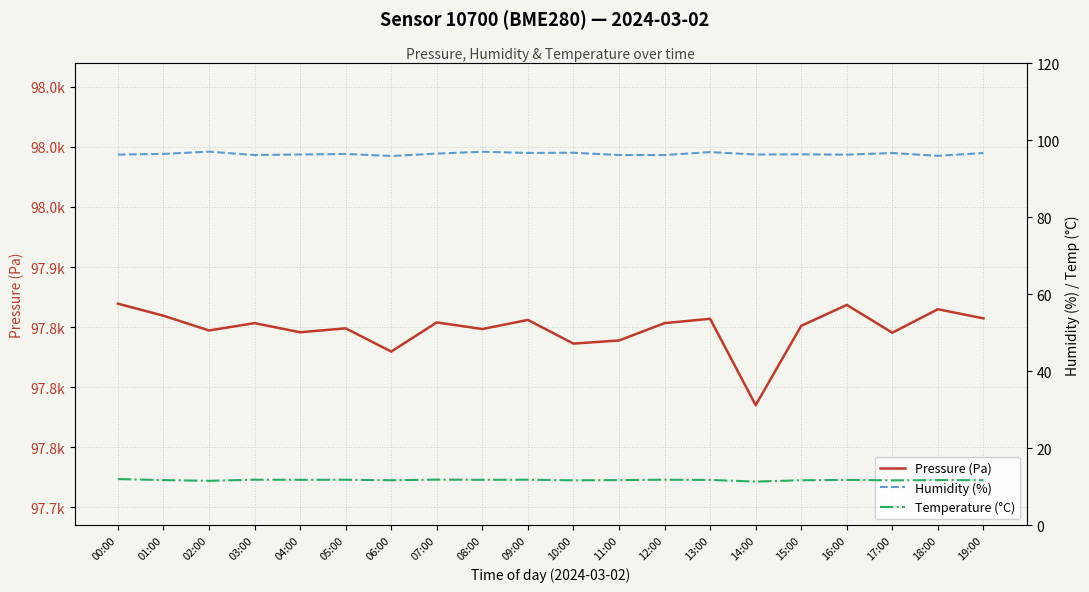

At which label does Humidity (%) reach its peak?

02:00